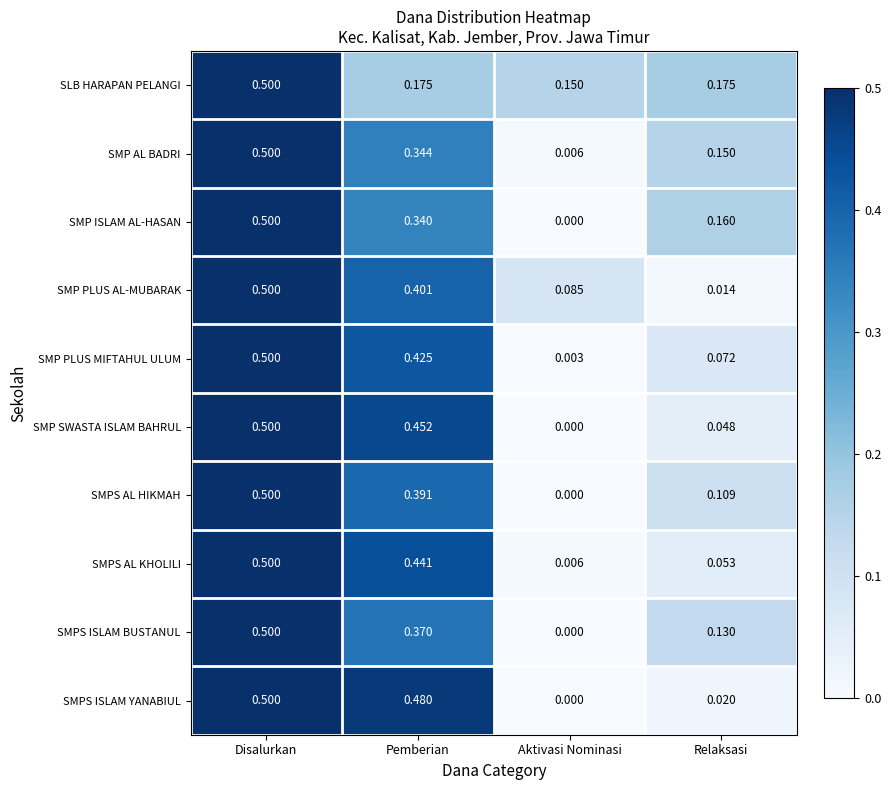

Count the number of categories in the chart.

4